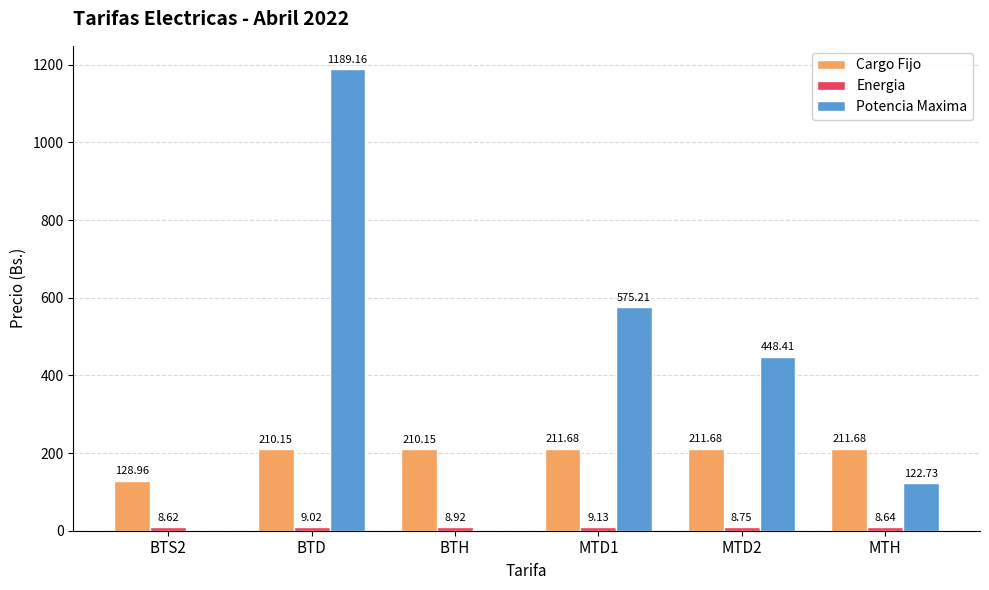

How many groups of bars are there?

6